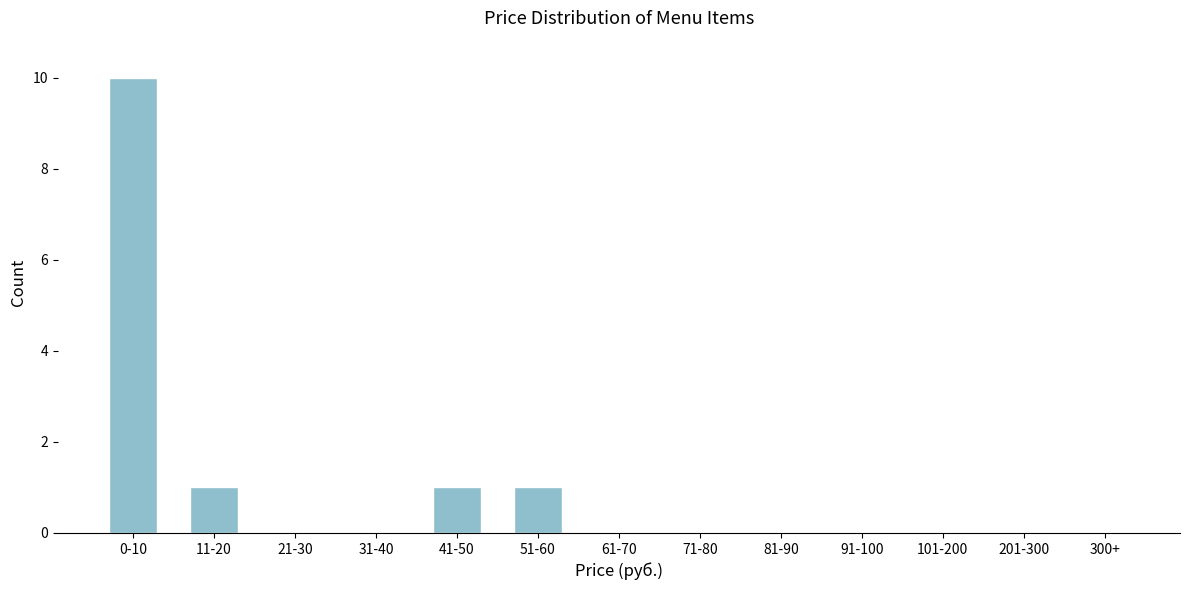

Reading left to right, what are all the values shown in this chart?

0-10=10	11-20=1	21-30=0	31-40=0	41-50=1	51-60=1	61-70=0	71-80=0	81-90=0	91-100=0	101-200=0	201-300=0	300+=0